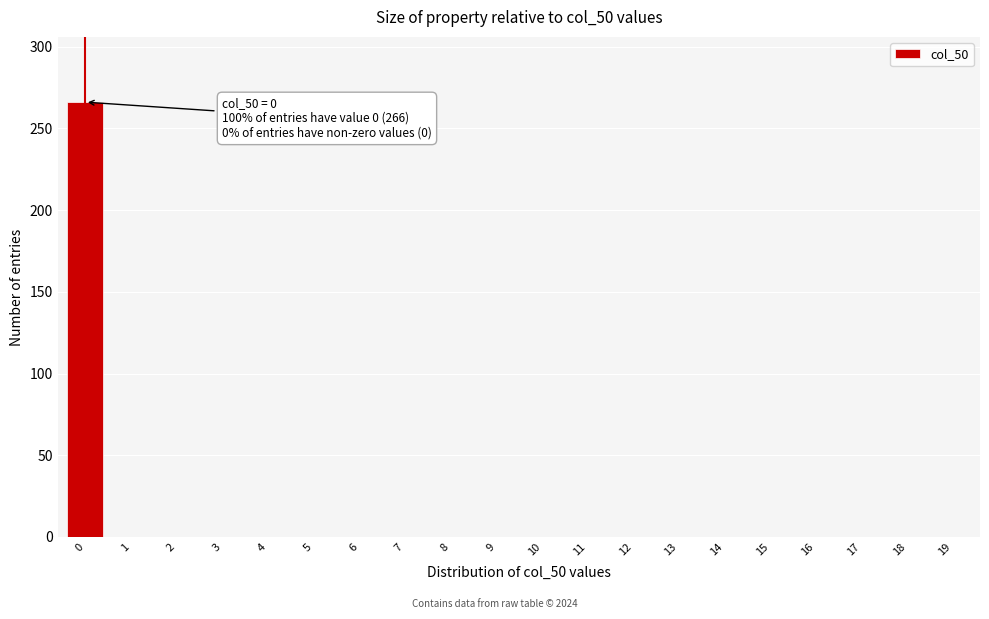

Reading right to left, what are all the values shown in this chart?

19=0	18=0	17=0	16=0	15=0	14=0	13=0	12=0	11=0	10=0	9=0	8=0	7=0	6=0	5=0	4=0	3=0	2=0	1=0	0=266